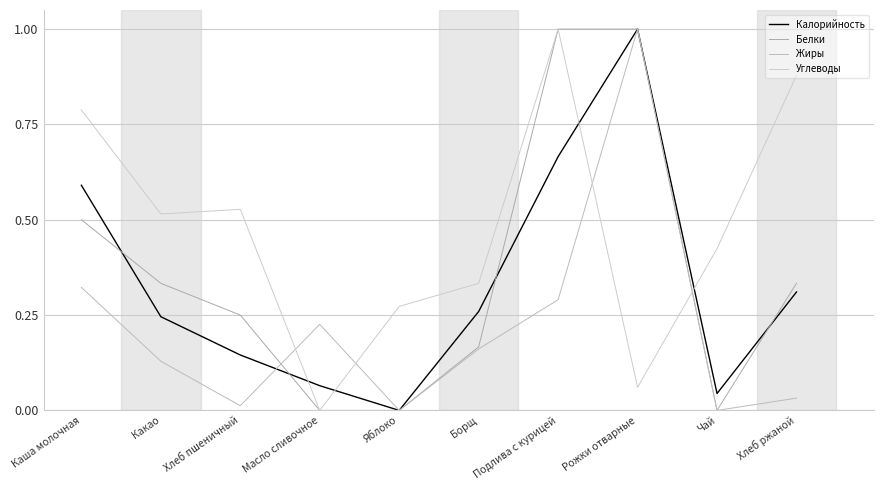

Does the chart display data point markers on the line(s)?

No